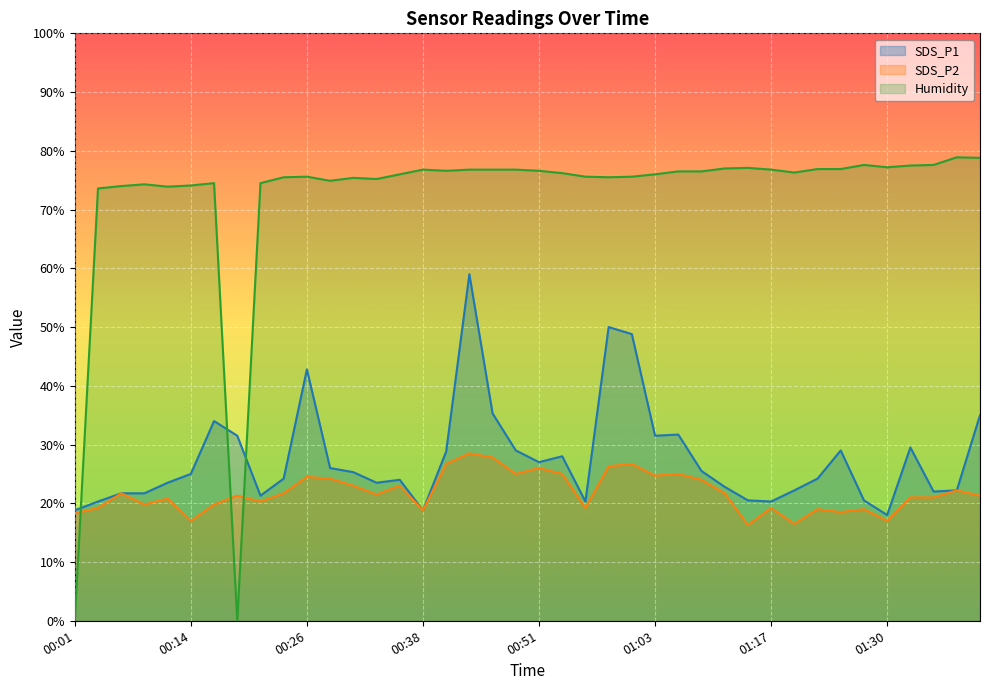

How many interior local peaks does the Humidity series have?

8